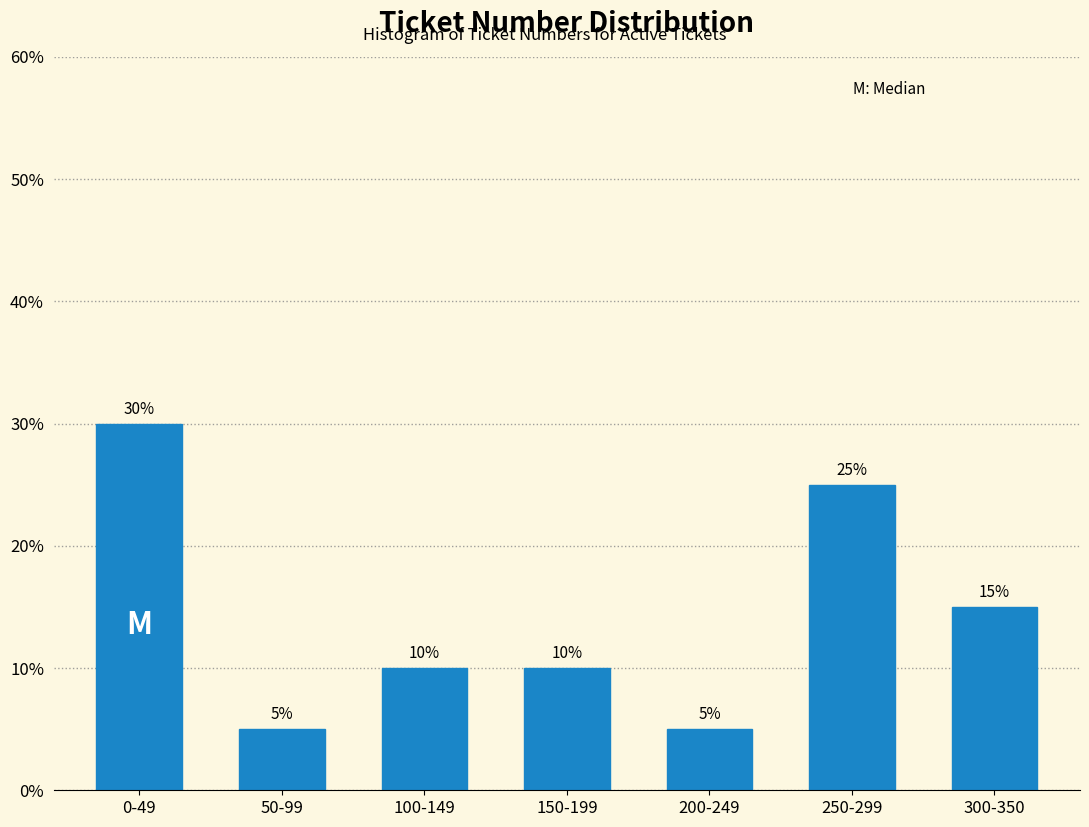

Reading left to right, extract all data points from this chart.

30	5	10	10	5	25	15